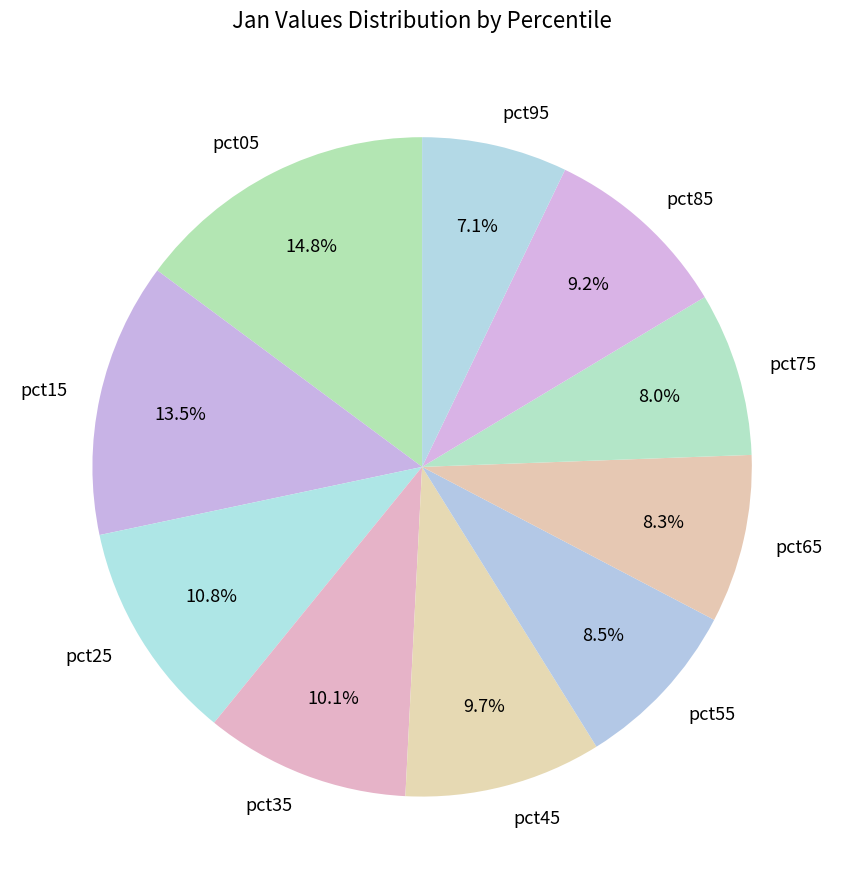

Which has a higher value, pct15 or pct65?

pct15